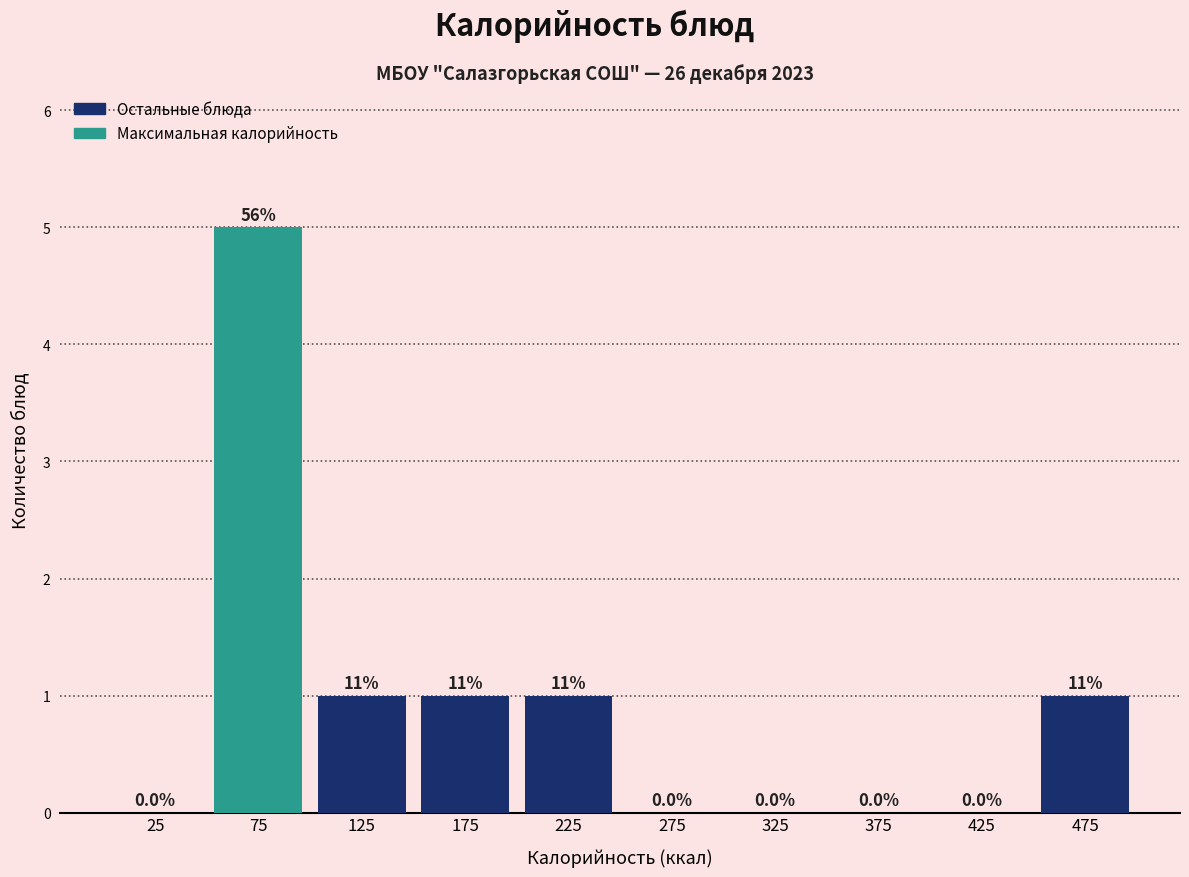

Which range on the x-axis has the tallest bar?

50 to 100